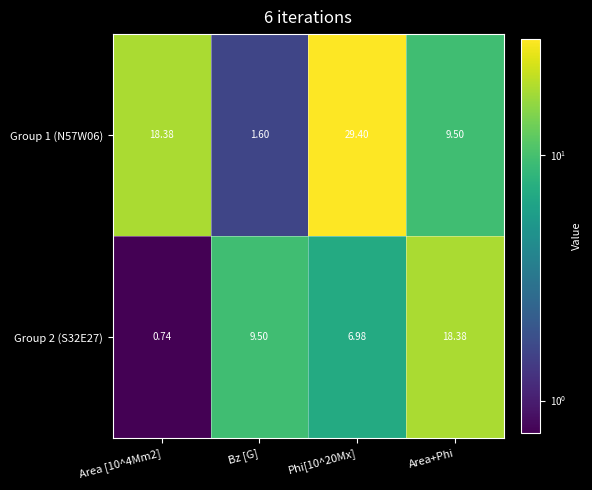

At Bz [G], list the series in order from smallest to largest.

Group 1 (N57W06), Group 2 (S32E27)